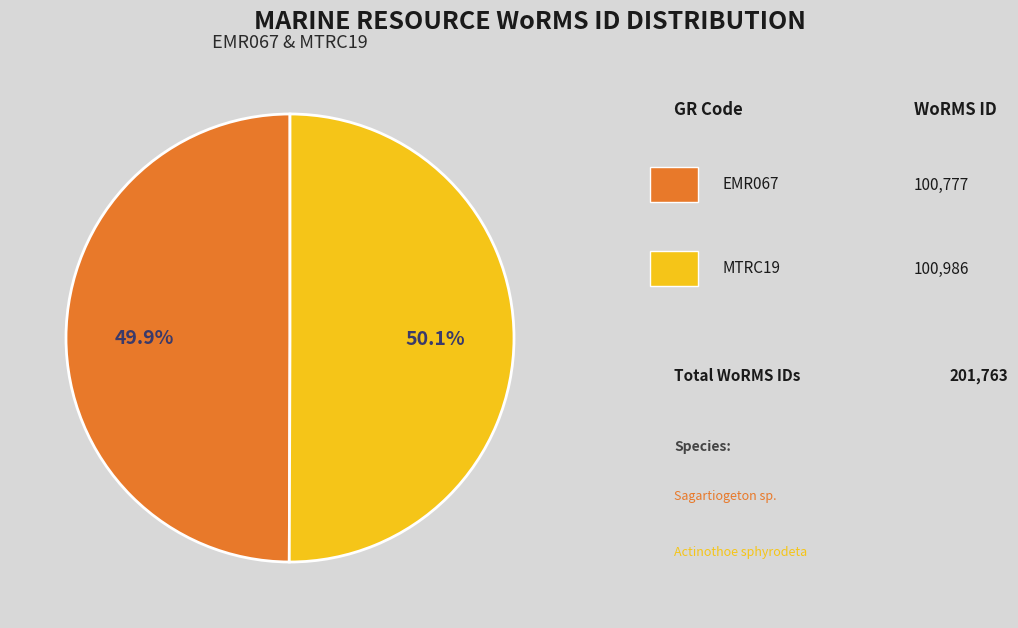

How many slices are in this pie chart?

2